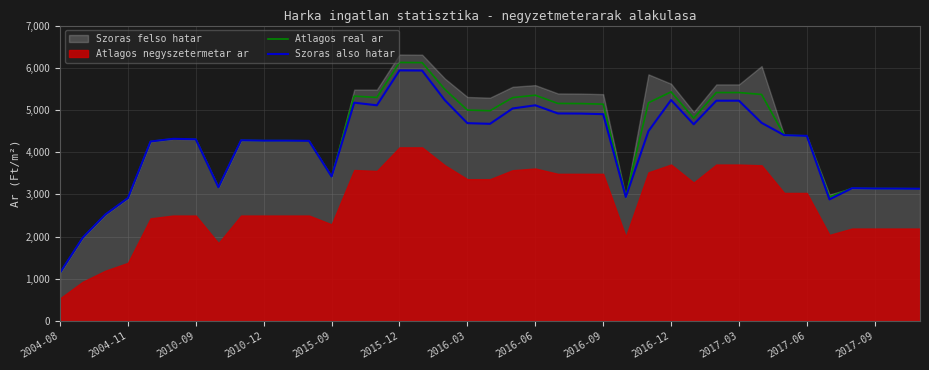

How many interior local peaks does the Atlagos real ar series have?

7